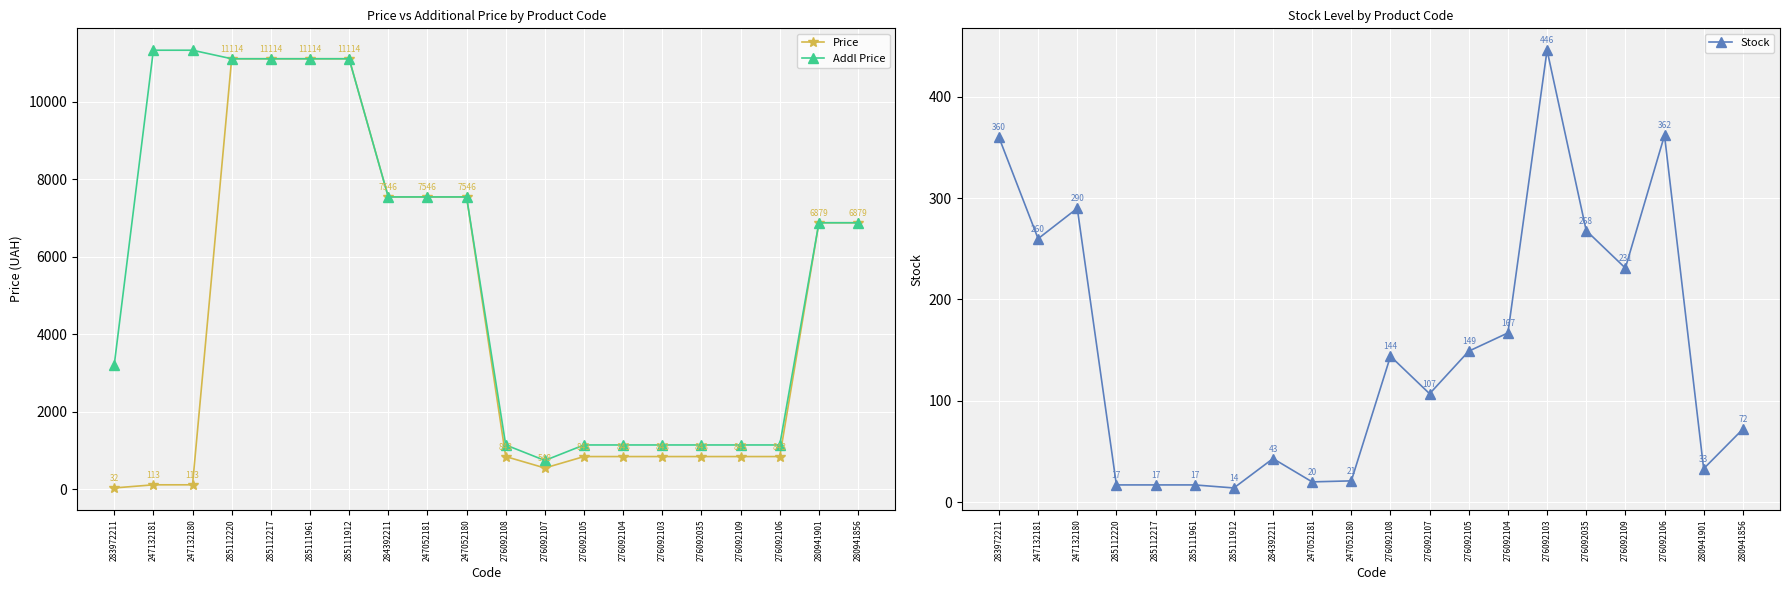

What is the total value across all series at 280941856?

13831.0